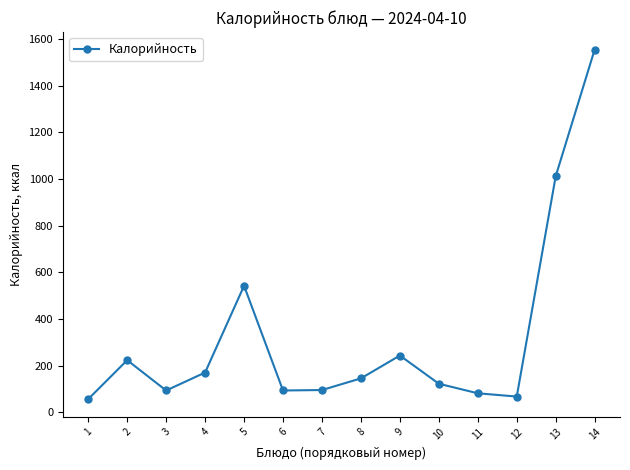

What is the difference between the values at 8 and 9?

98